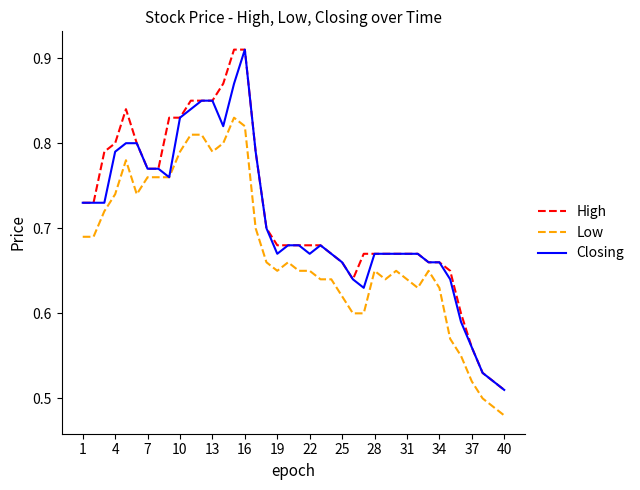

True or false: High and Low cross at least once.

False